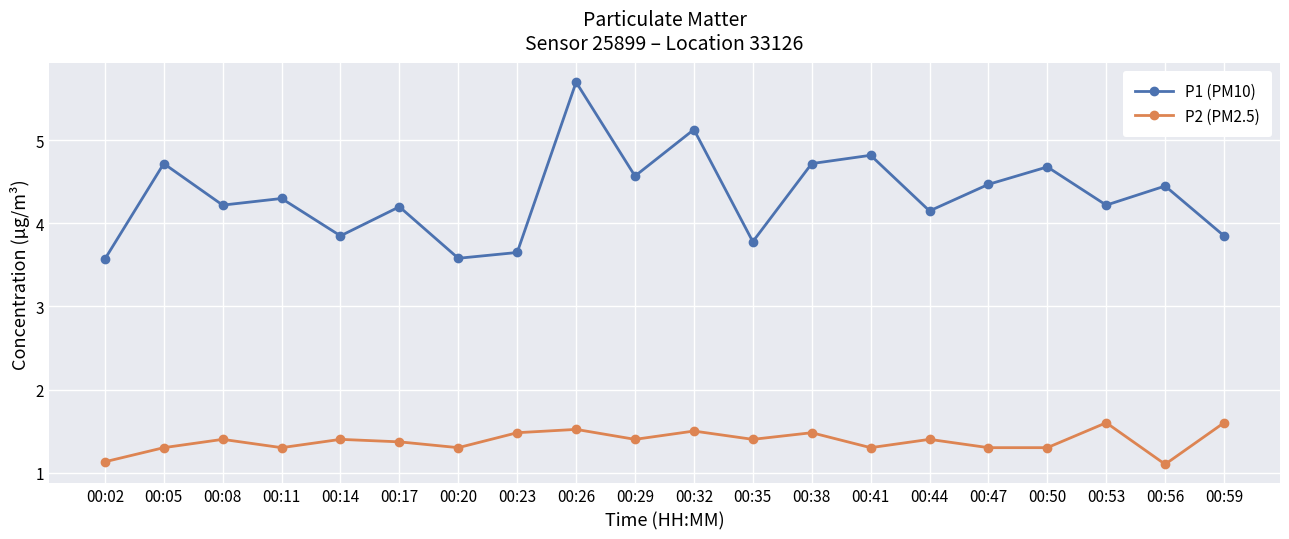

What is the average value of the P2 (PM2.5) series?

1.4